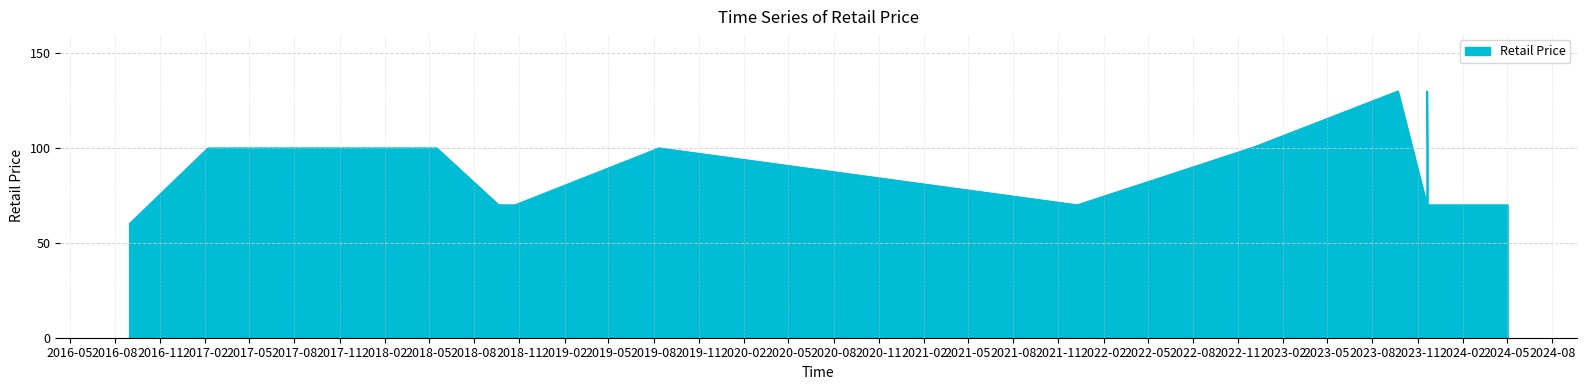

The value at 8 is 70.0. True or false?

True